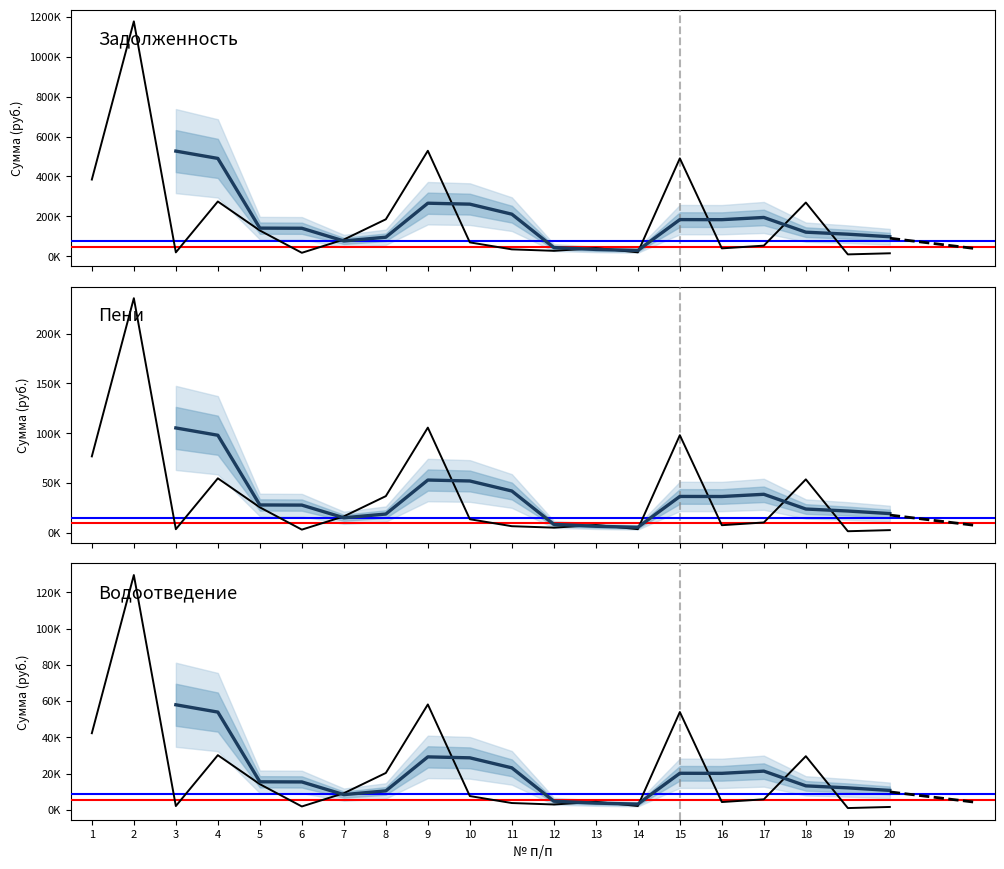

What is the value of the пени point at the 16th from the left?

24131.1